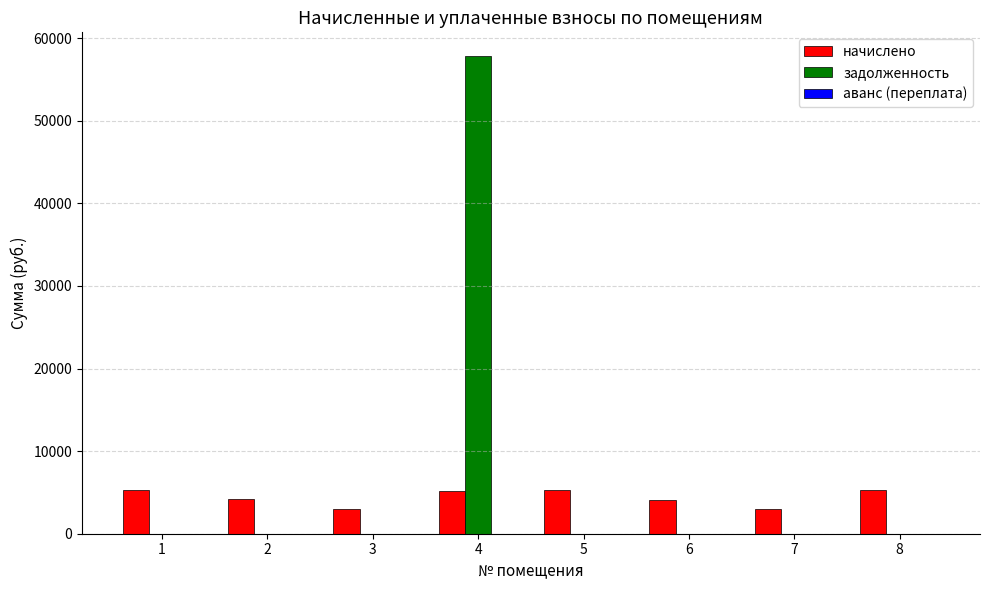

Which series has the largest range (max minus min)?

задолженность